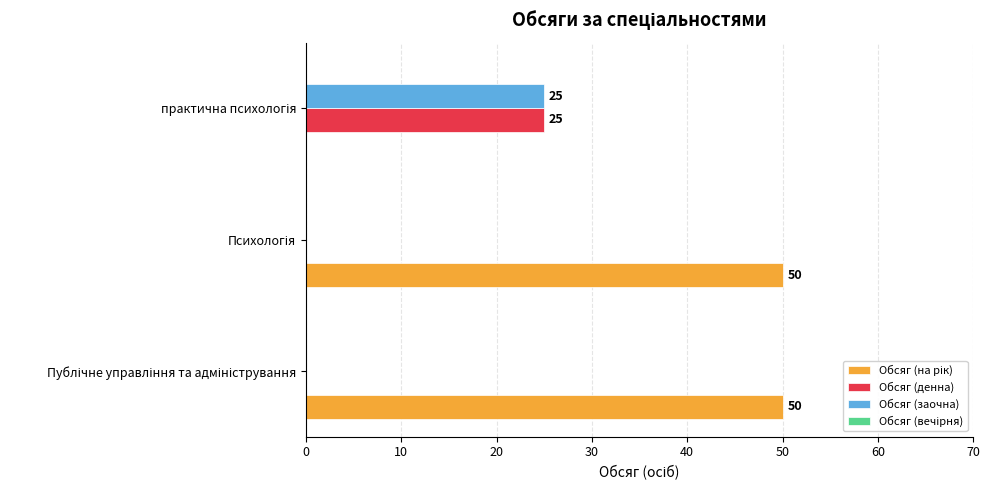

What is the maximum value shown in the chart?

50